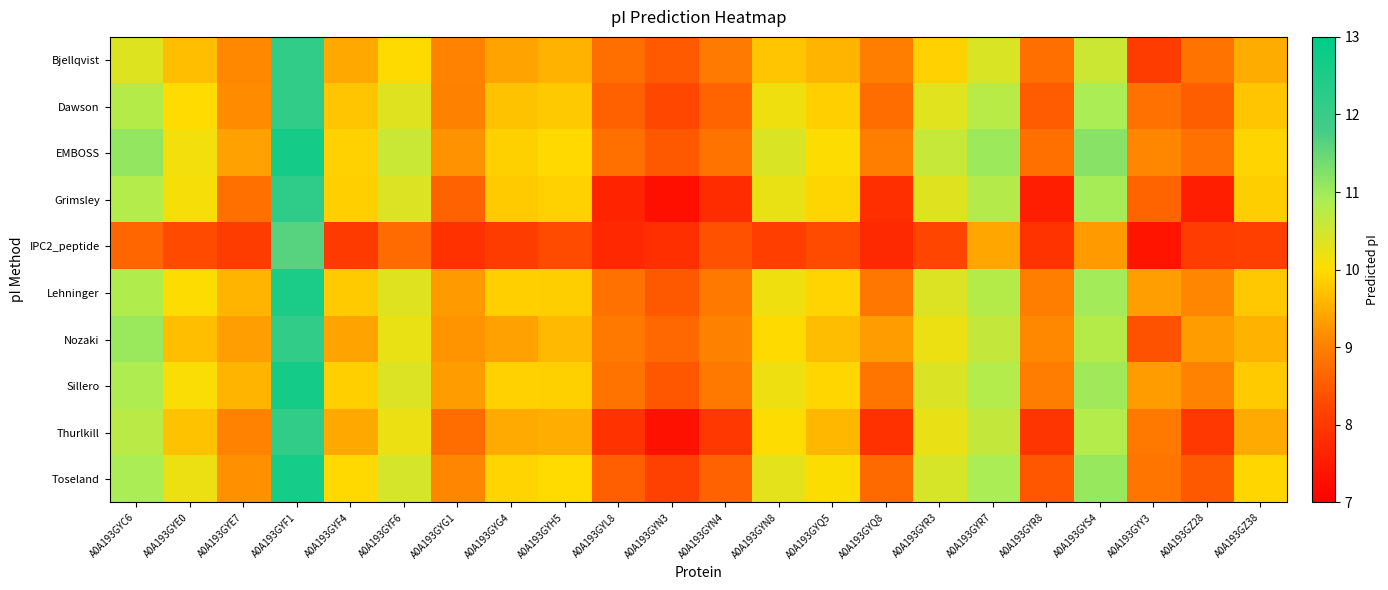

Which label corresponds to the largest value in the chart?

A0A193GYF1